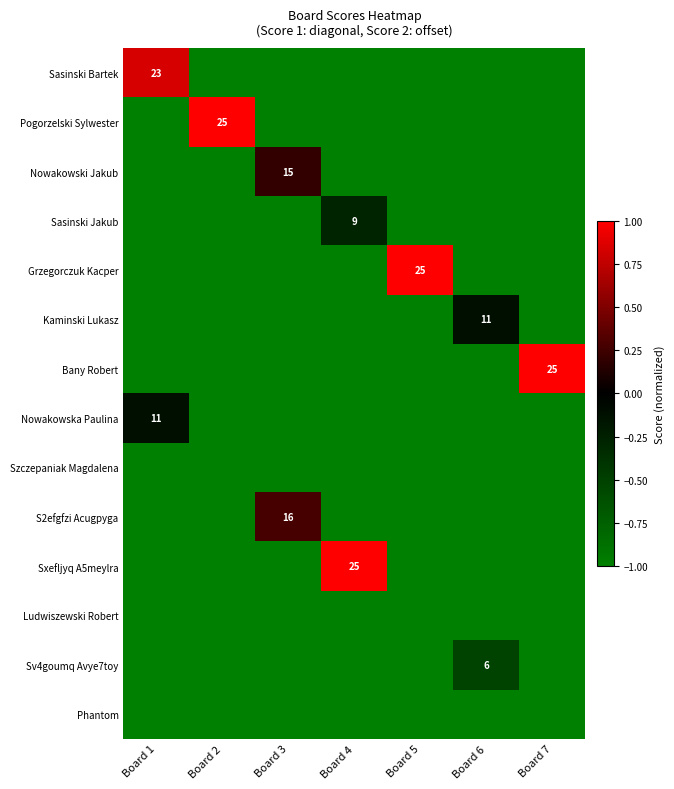

The Pogorzelski Sylwester series shows 25 at Board 2. True or false?

True